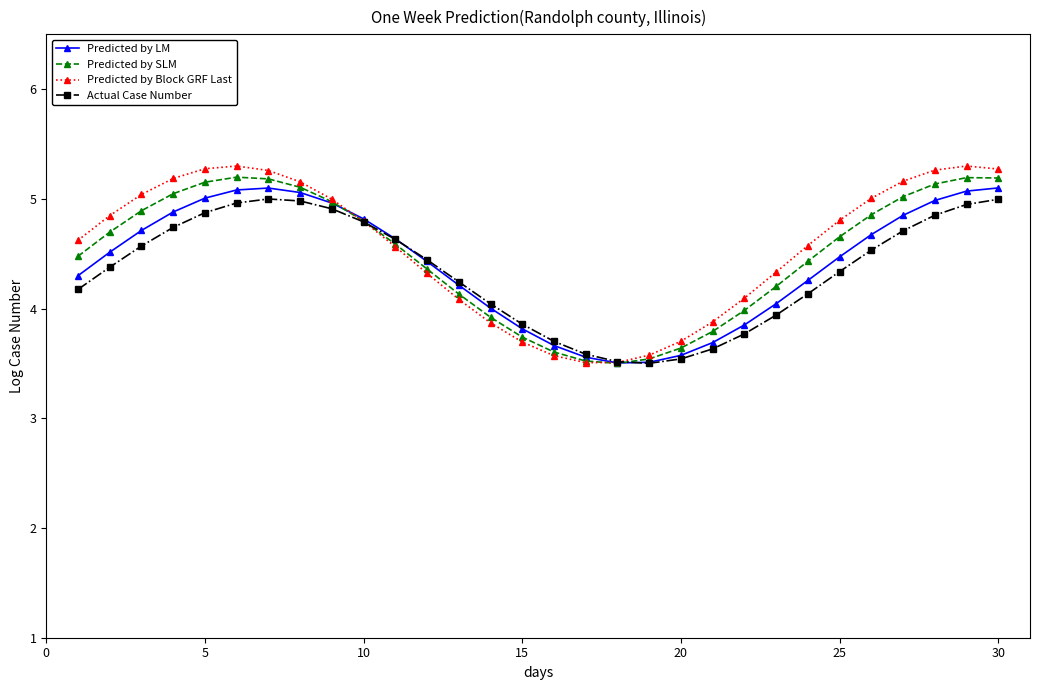

Which series has the widest spread of values?

Predicted by Block GRF Last